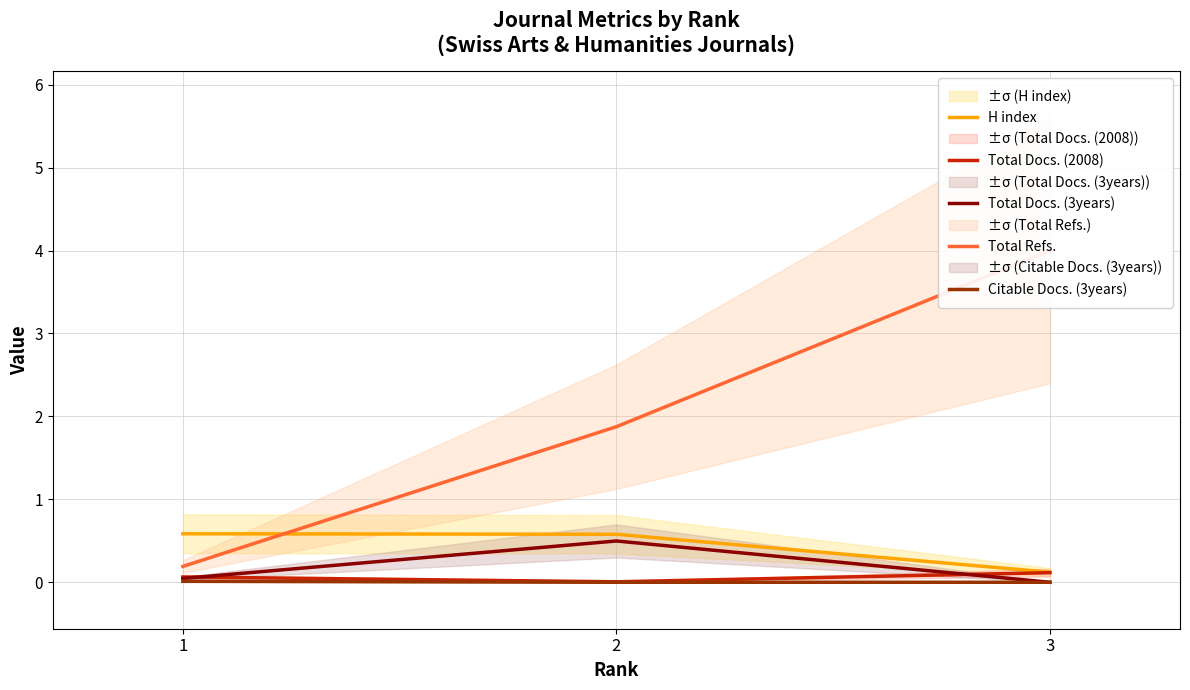

Which series has the largest total across all categories?

Total Refs.